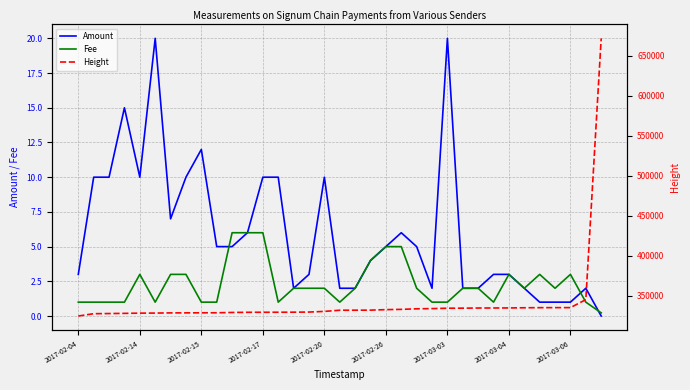

True or false: Height has more than 2 interior local peaks.

False